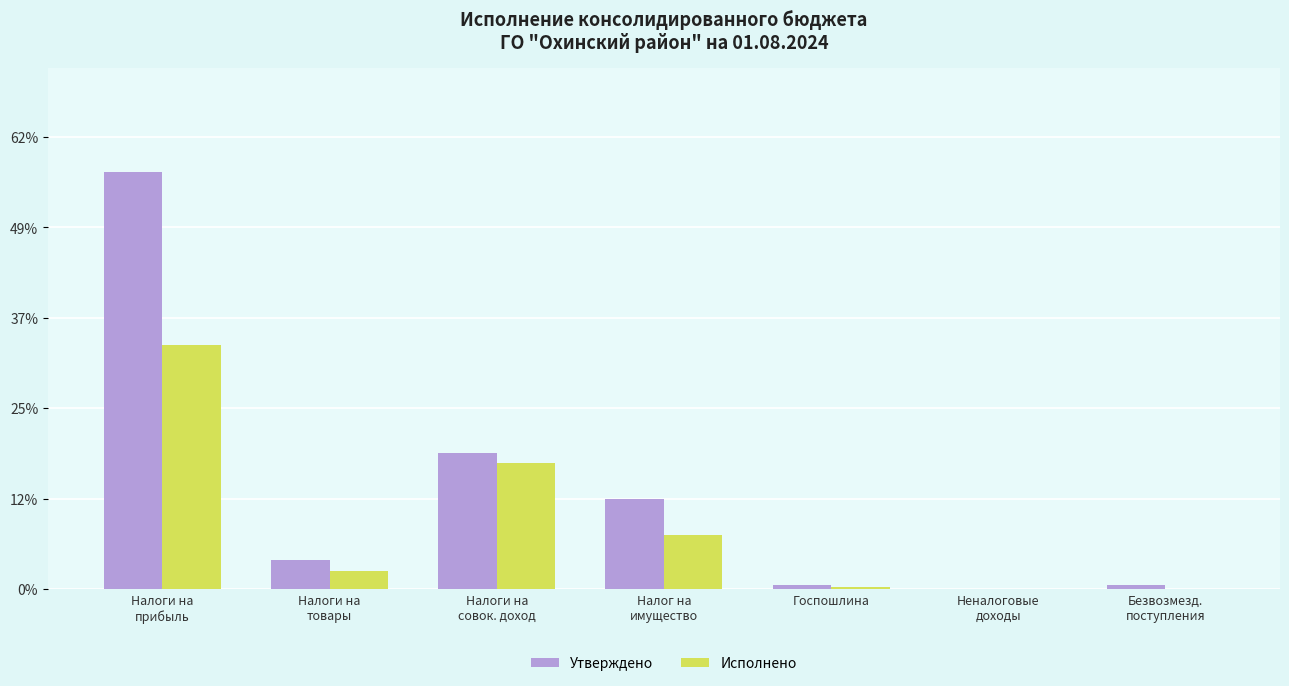

Reading right to left, transcribe all the data shown in this chart.

Утверждено: 5000000.0	300000.0	5000000.0	100000000.0	150390000.0	32300000.0	461000000.0
Исполнено: 300000.0	204057.1	2500000.0	60000000.0	139687013.2	19670138.4	269781864.9